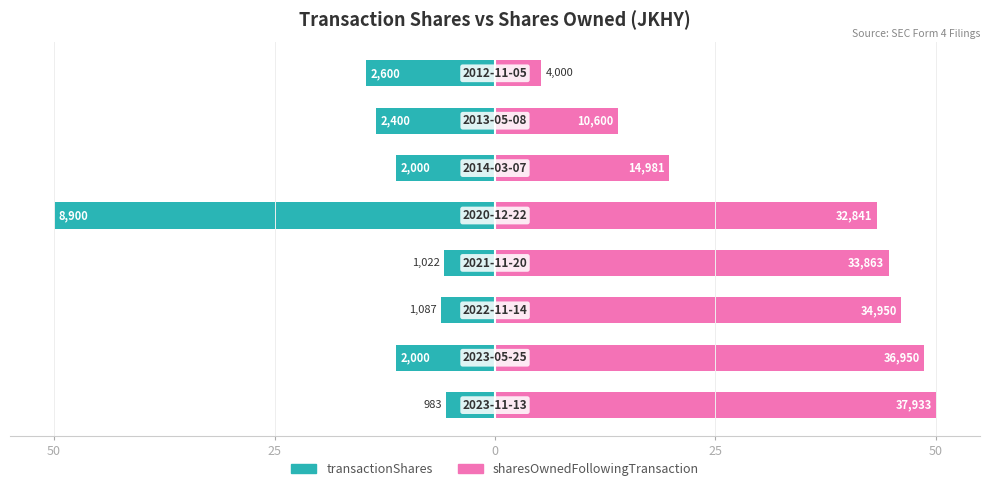

Does the chart contain stacked bars?

No